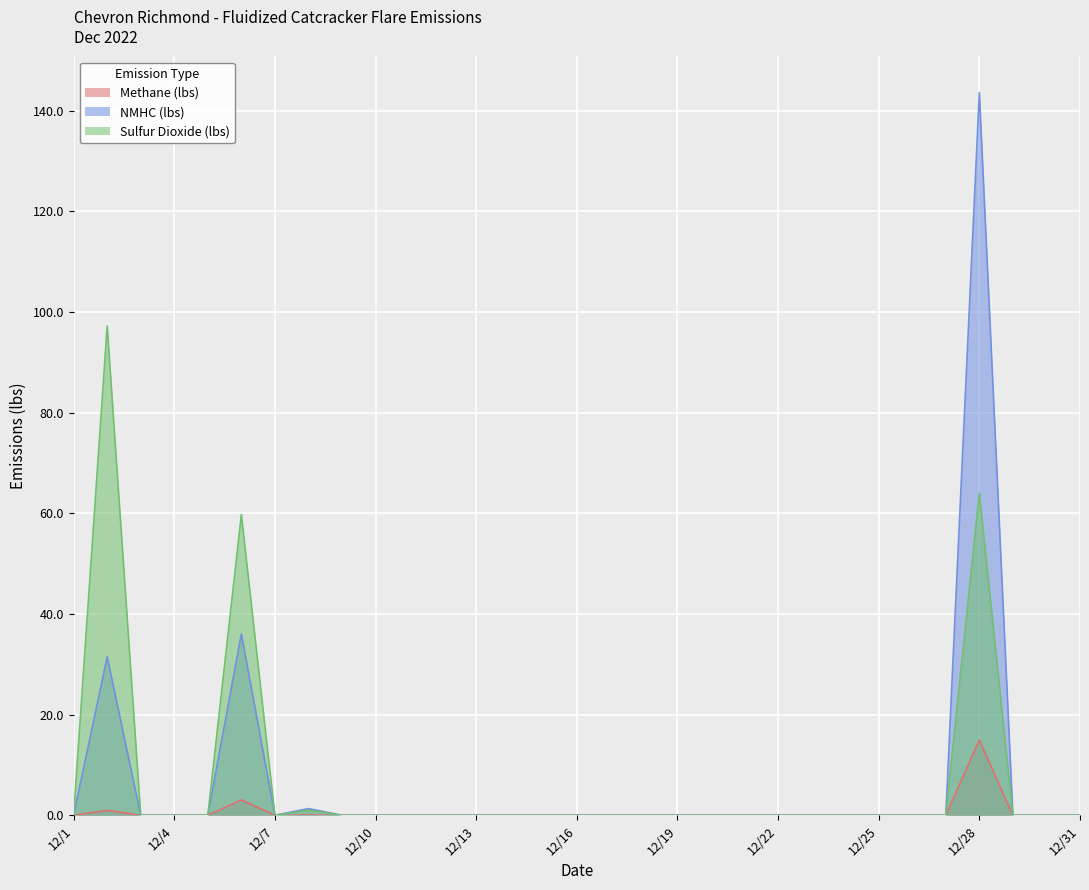

What are all the series names shown in the legend?

Methane (lbs), NMHC (lbs), Sulfur Dioxide (lbs)